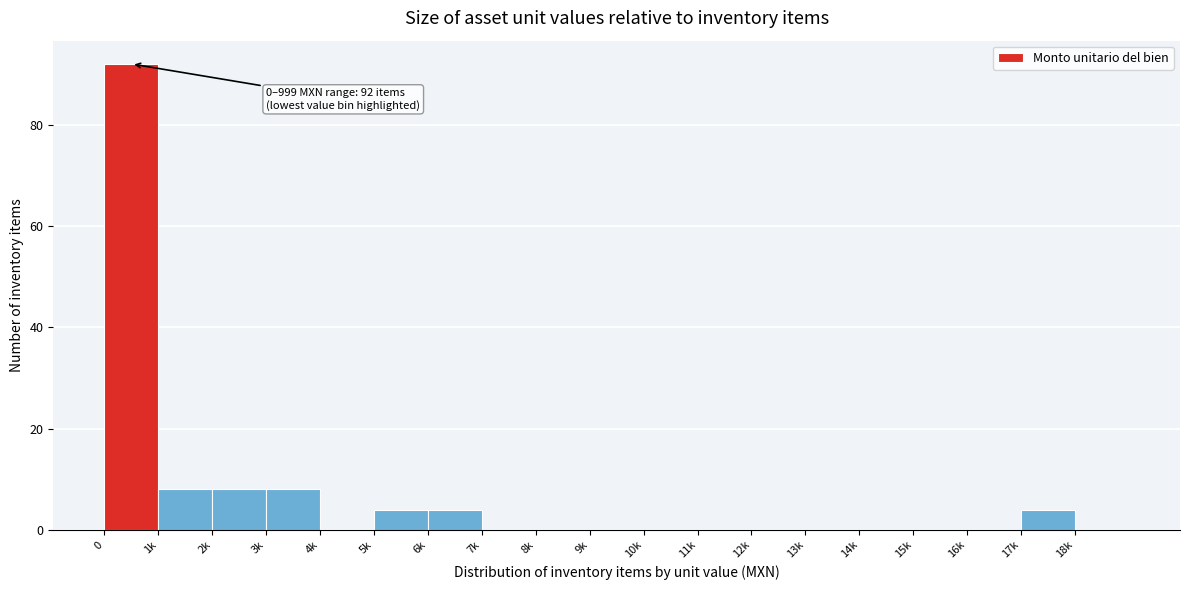

Reading left to right, what are all the values shown in this chart?

0=92	1k=8	2k=8	3k=8	4k=0	5k=4	6k=4	7k=0	8k=0	9k=0	10k=0	11k=0	12k=0	13k=0	14k=0	15k=0	16k=0	17k=4	18k=0